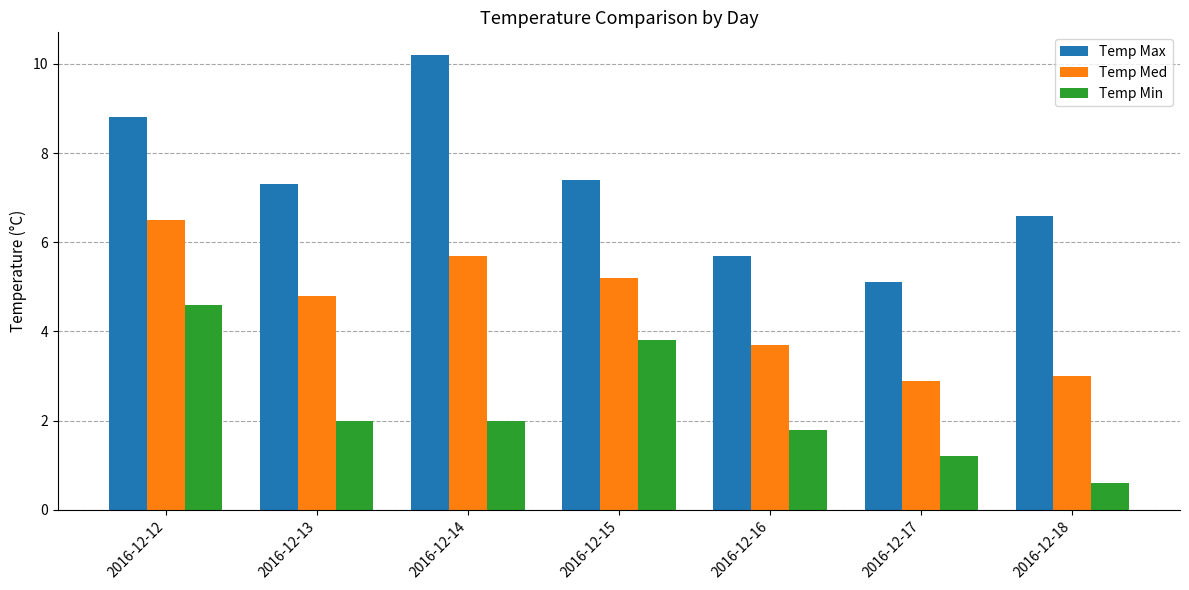

The Temp Max series shows 1.8 at 2016-12-15. True or false?

False